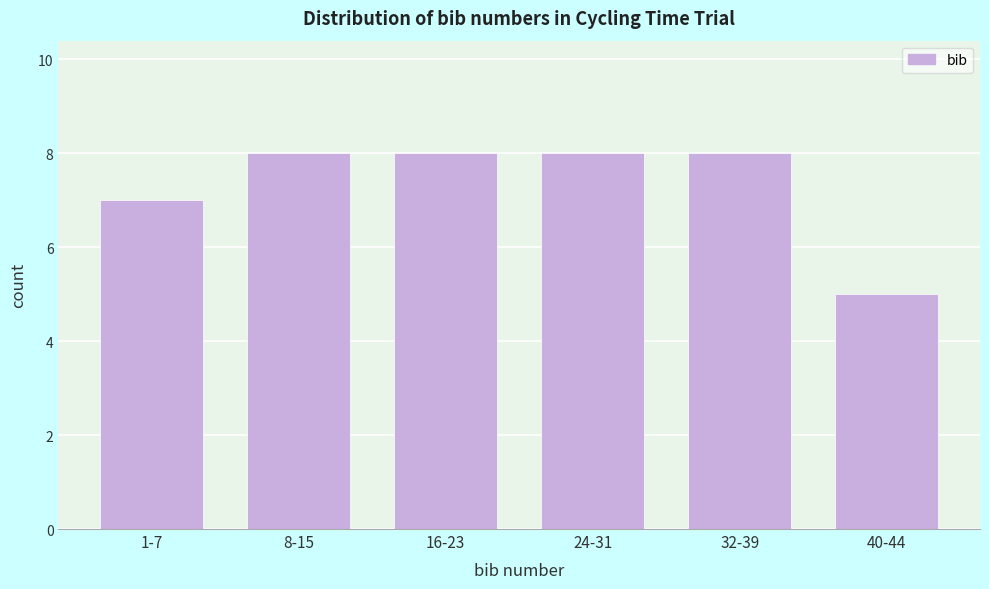

Reading right to left, transcribe all the data shown in this chart.

5	8	8	8	8	7